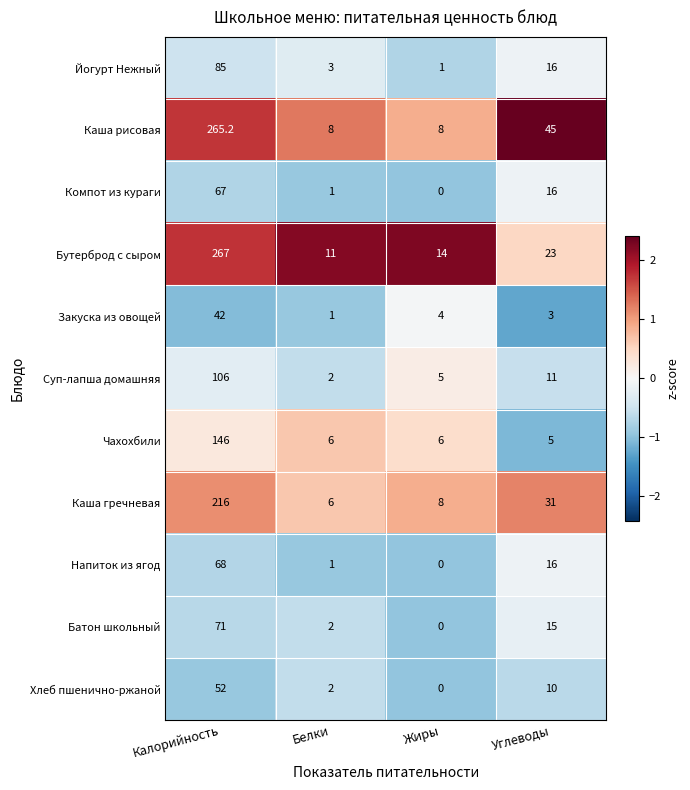

Which series has the widest spread of values?

Каша рисовая